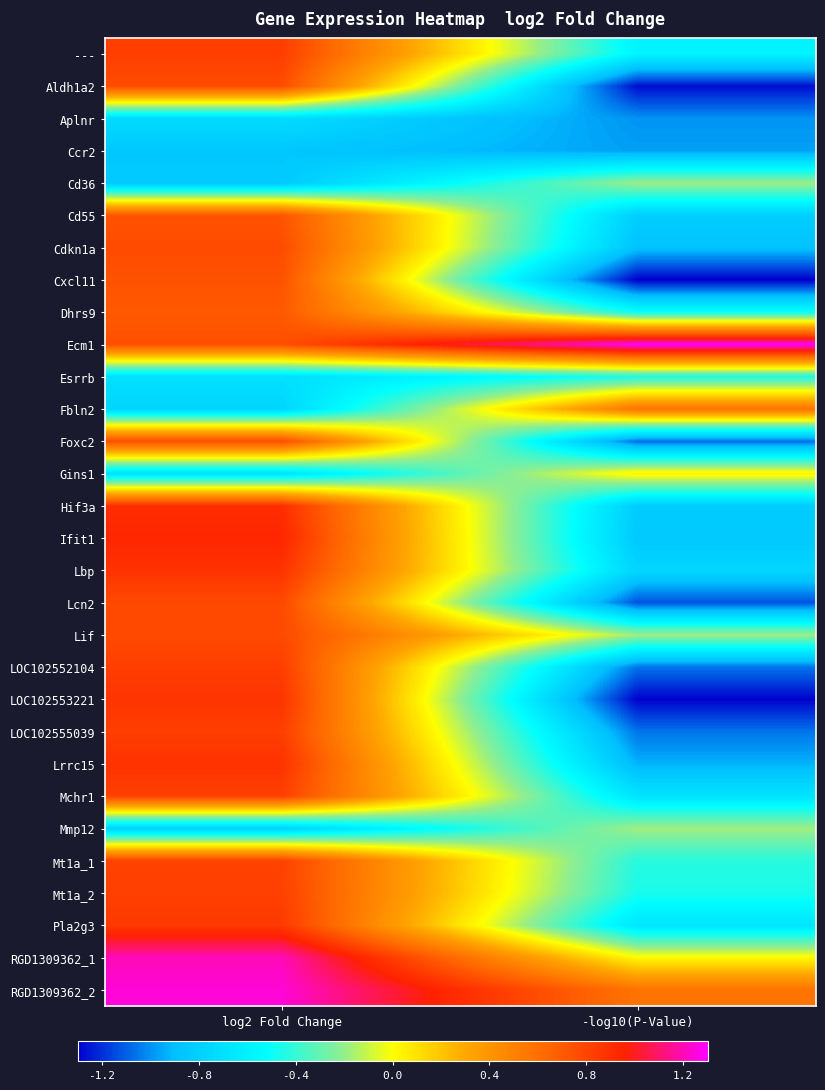

Rank the series by their maximum value, from lowest to highest.

Ccr2, Aplnr, Esrrb, Cd36, Mmp12, Gins1, Fbln2, Dhrs9, Cd55, Cxcl11, Aldh1a2, Foxc2, Cdkn1a, Lif, Lcn2, Mt1a_1, Mchr1, Mt1a_2, LOC102552104, LOC102555039, ---, Pla2g3, LOC102553221, Lbp, Lrrc15, Hif3a, Ifit1, RGD1309362_1, RGD1309362_2, Ecm1